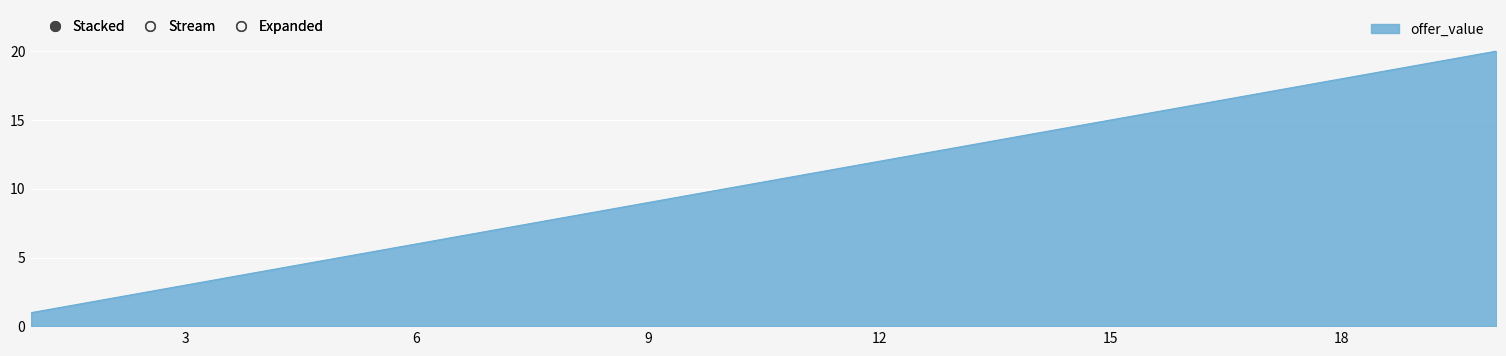

What is the maximum value shown in the chart?

20